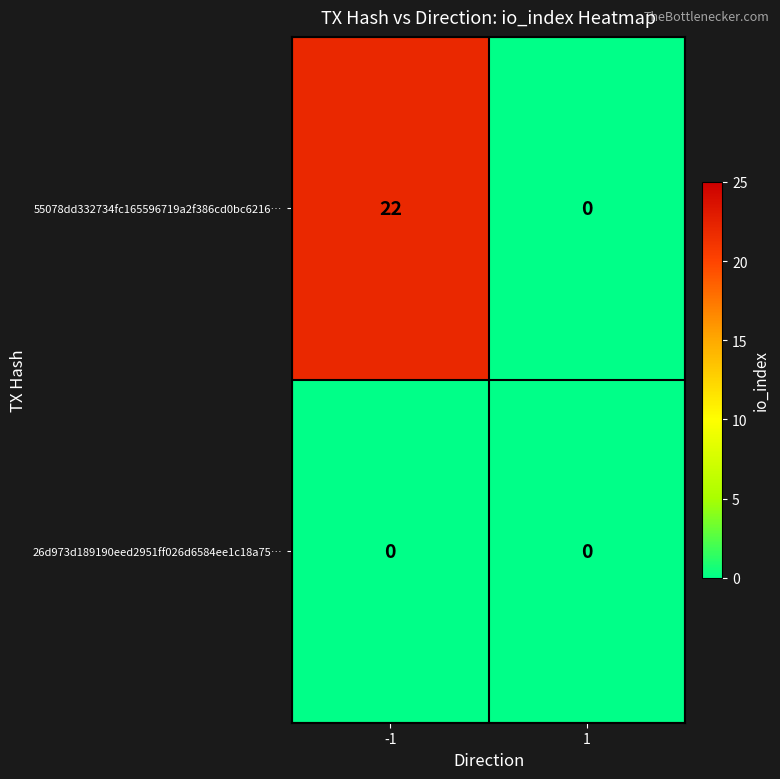

What is the highest value of the 55078dd332734fc165596719a2f386cd0bc6216… series?

22